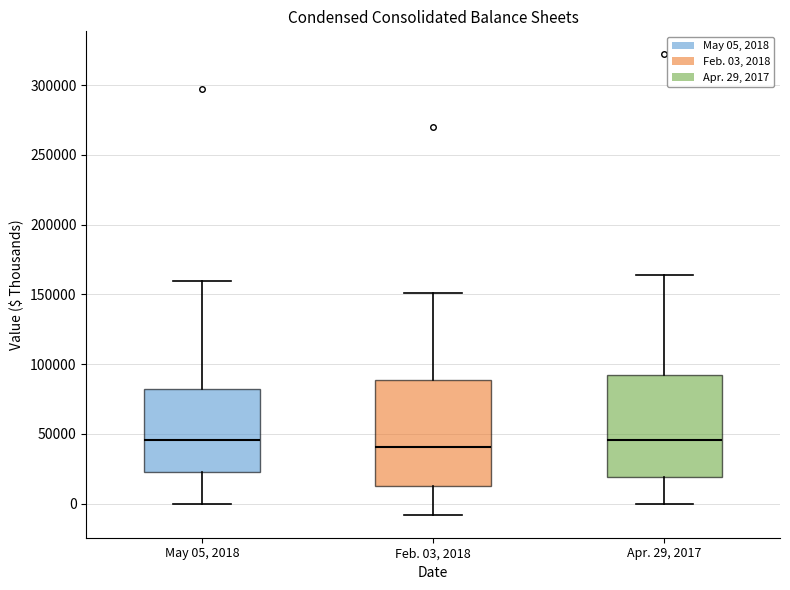

Where is the upper edge of the box for Feb. 03, 2018 on the y-axis? The values are not printed on the chart, so give them approximately, as read against the axis.

90000